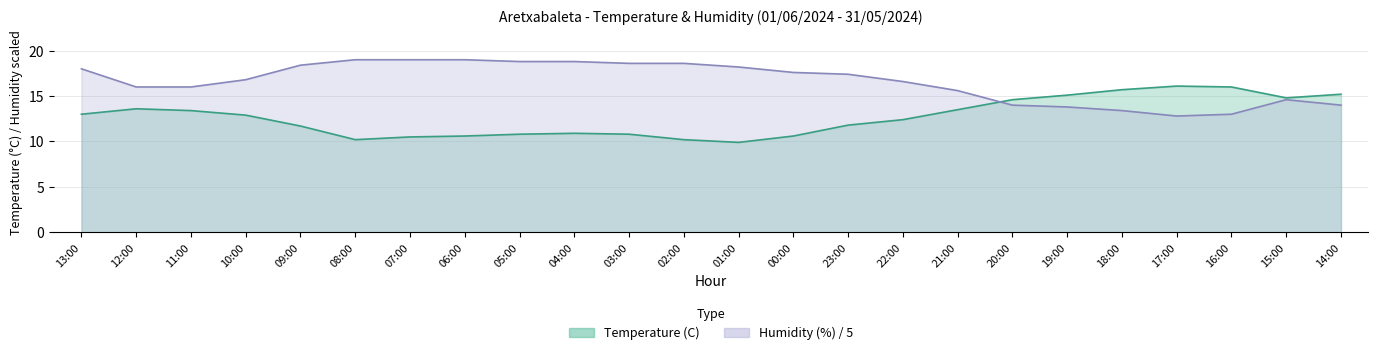

Which category has the highest value in the Humidity (%) series?

08:00